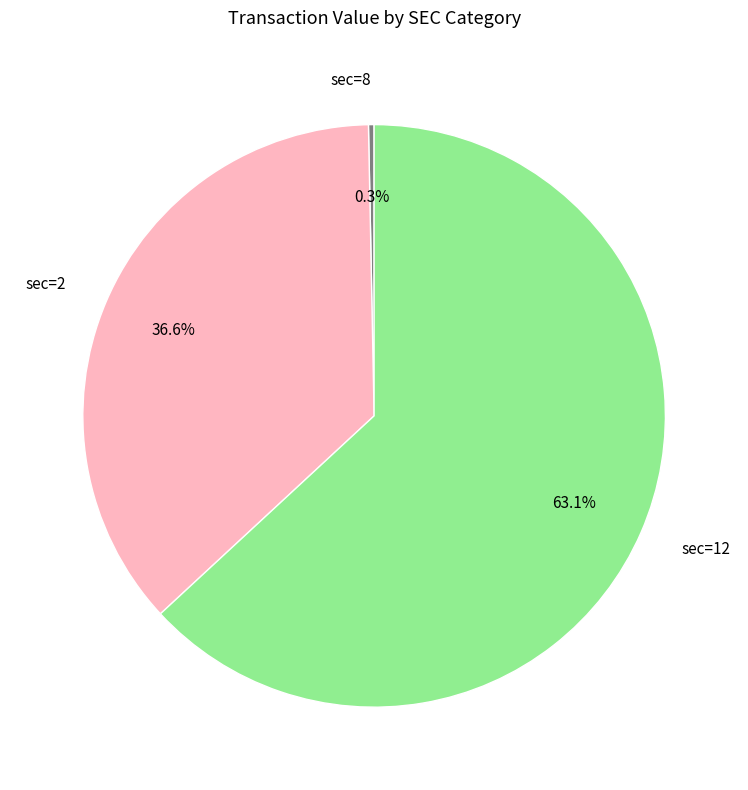

Approximately how many times larger is the value at sec=12 compared to sec=2?

1.7